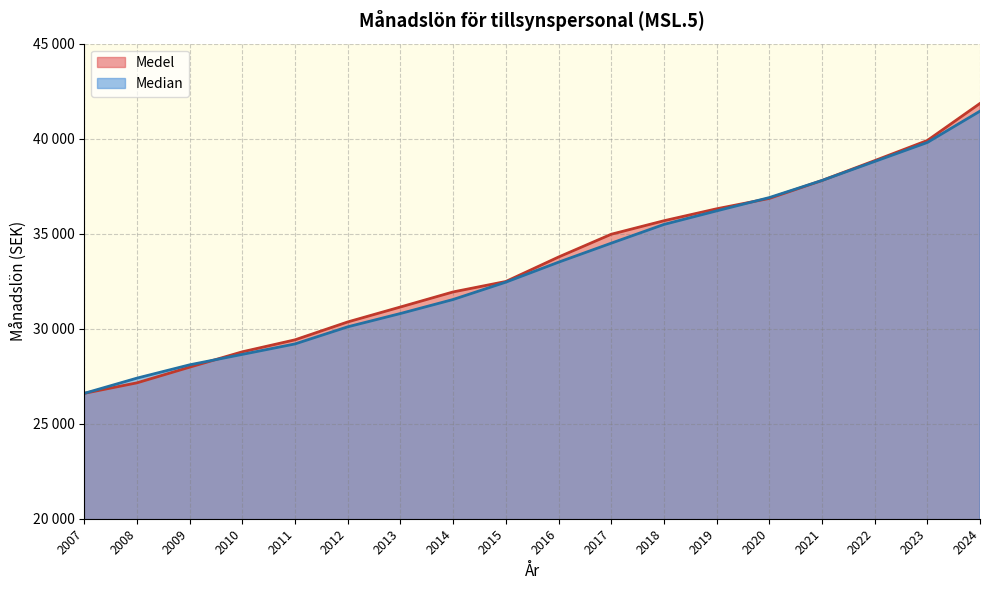

How many times do Median and Medel cross each other?

3